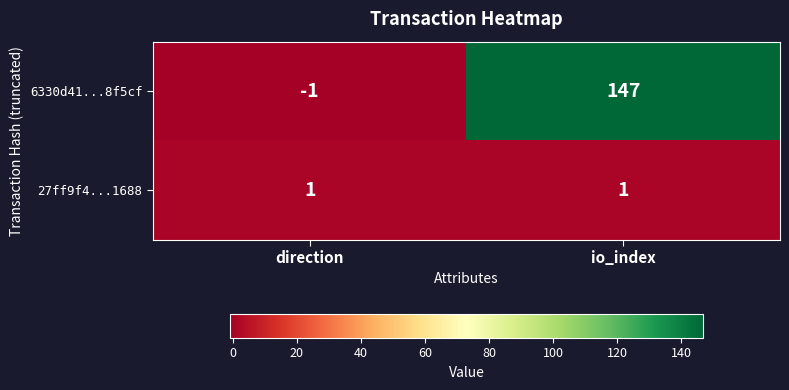

Reading left to right, transcribe all the data shown in this chart.

6330d41...8f5cf: -1	147
27ff9f4...1688: 1	1